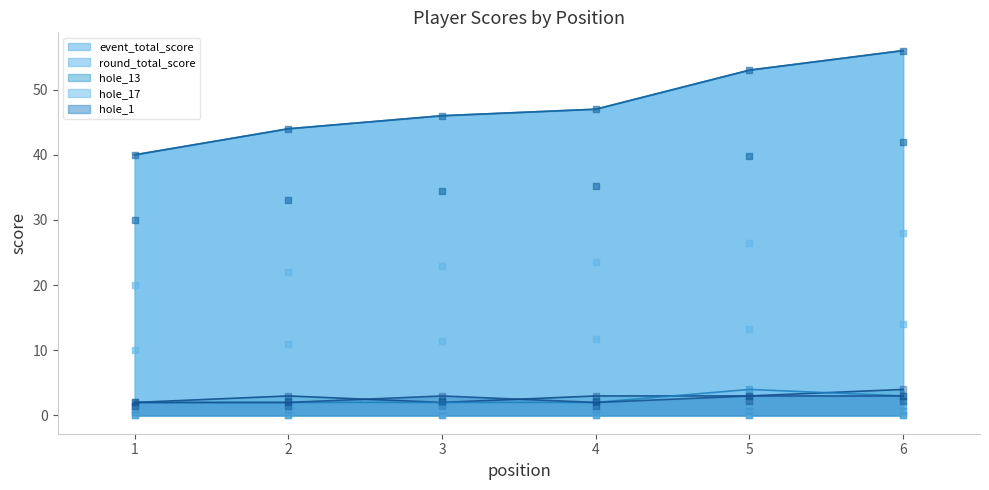

Which series reaches the maximum Y coordinate?

event_total_score